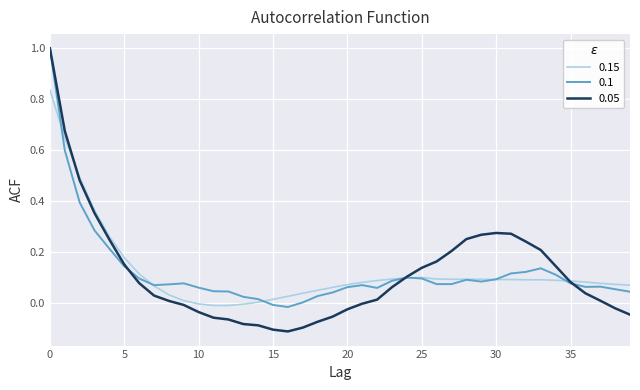

Which series has the largest range (max minus min)?

0.05